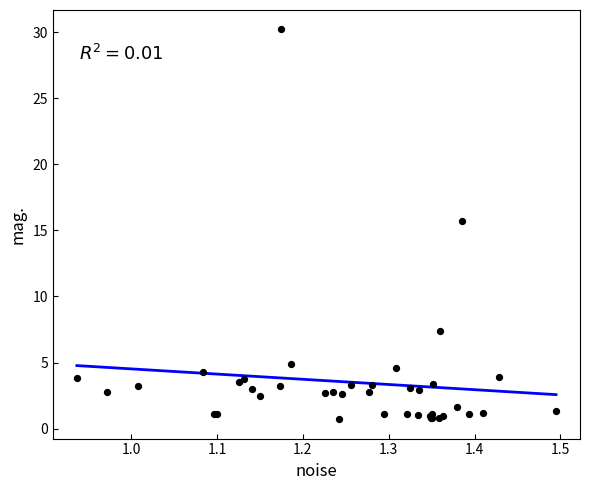

What Y value in the scatter plot is closest to 15?

15.7